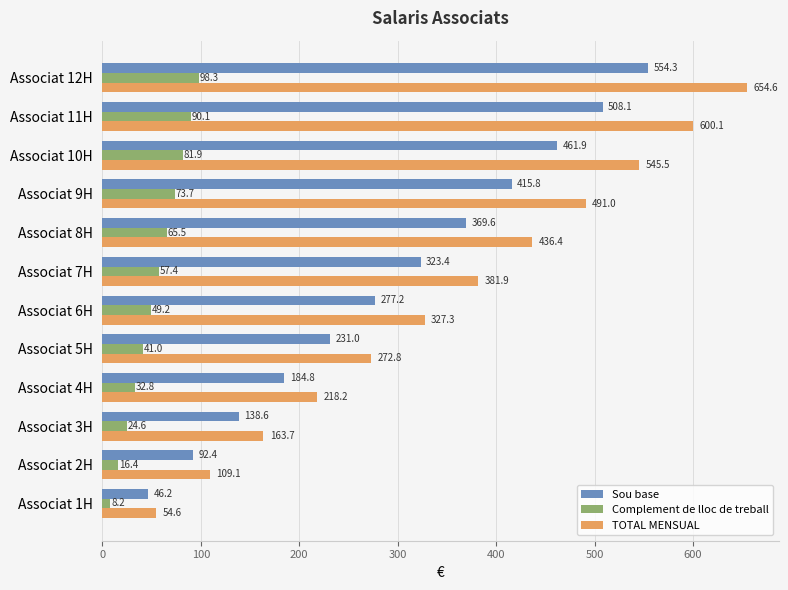

Is it true that Complement de lloc de treball equals 8.2 at Associat 1H?

True